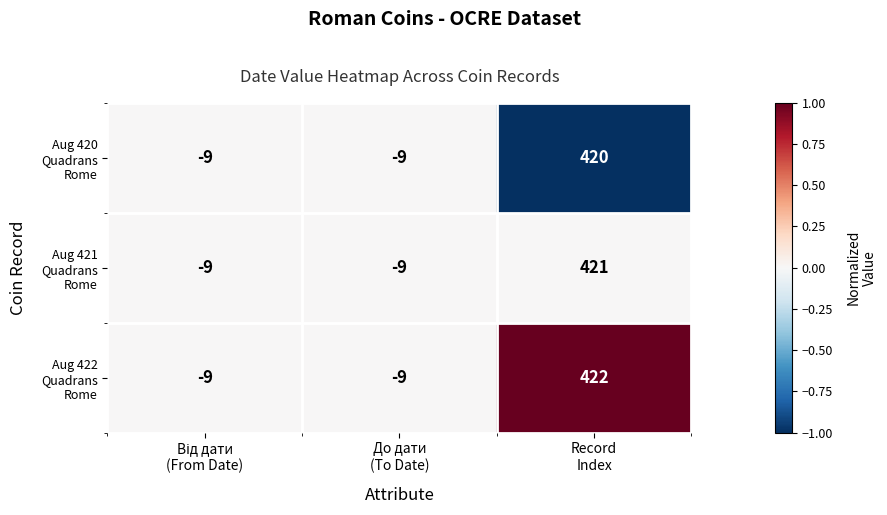

What is the greatest value displayed?

422